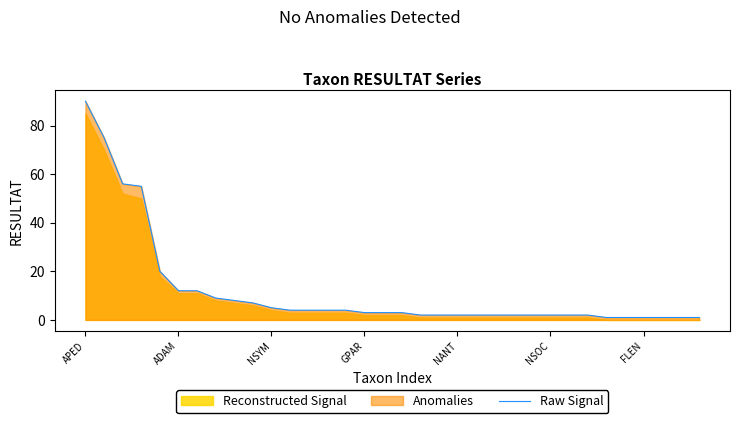

What is the sum of all values?

400